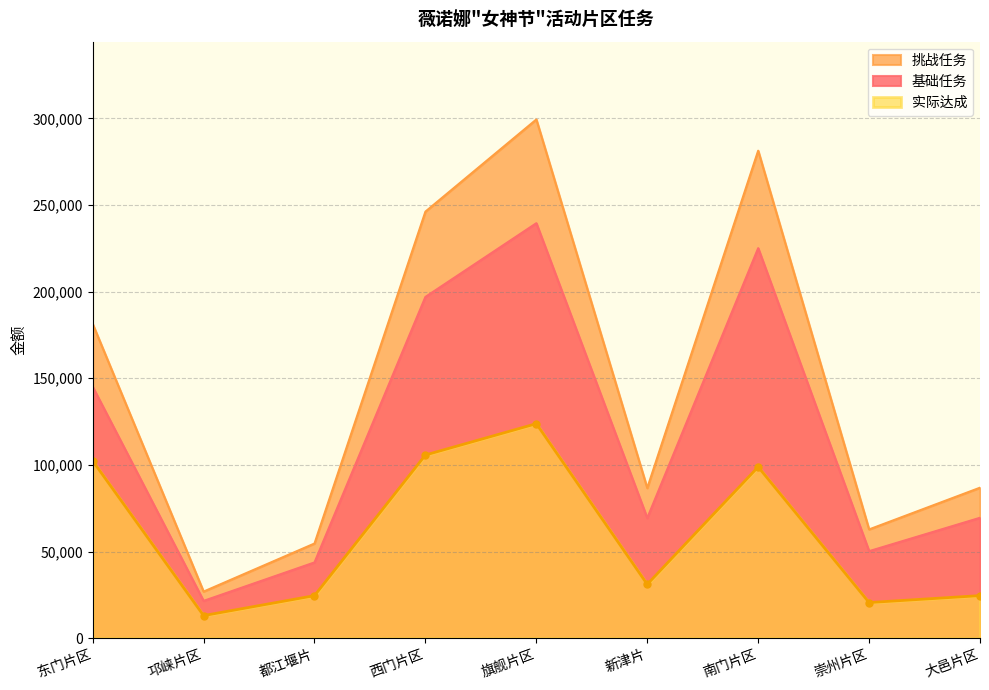

In 实际达成, how many points are lower than both neighbors (excluding endpoints)?

3